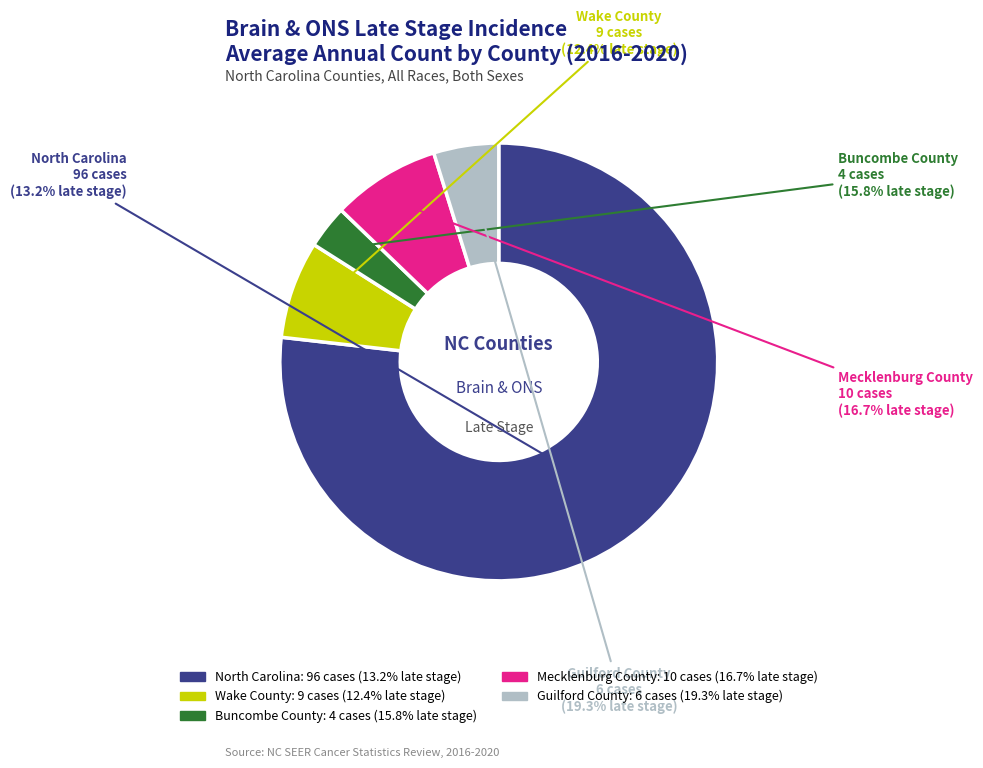

To the nearest percent, what is the difference between the largest and smallest slice percentages?

74%